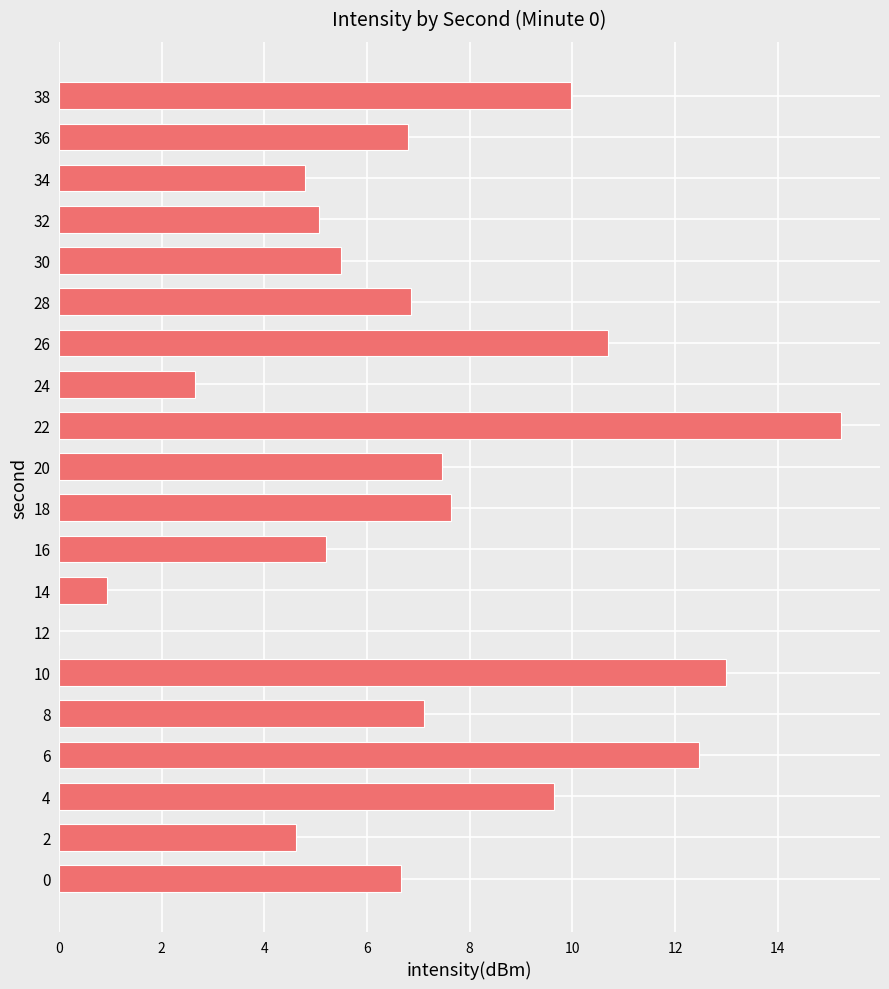

True or false: the data shows 6.7 at 26.

False